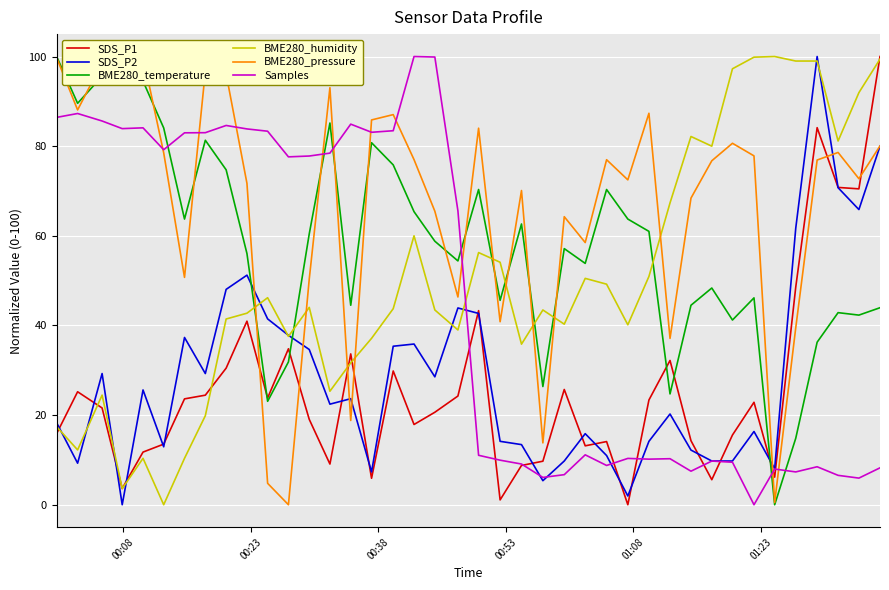

How many lines are shown in the chart?

6